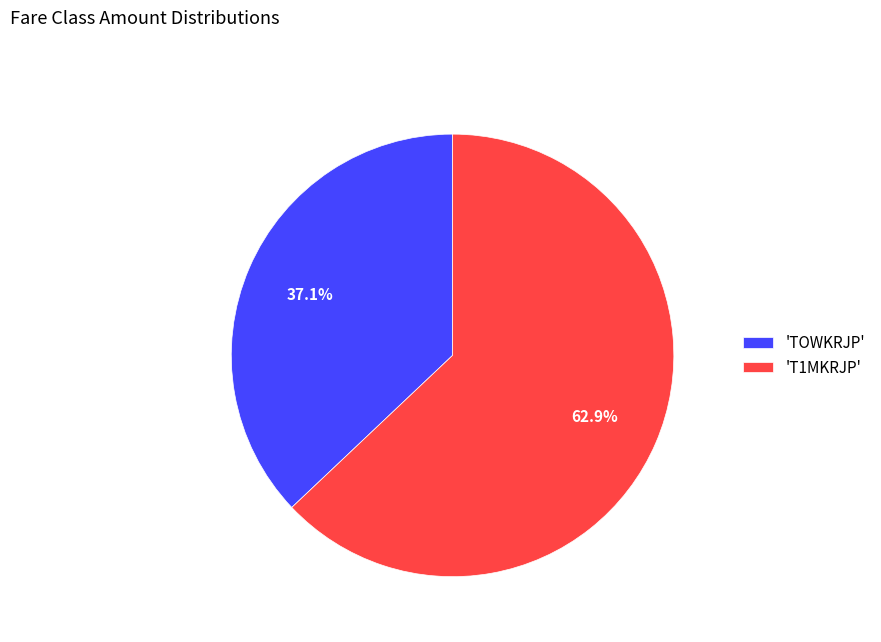

Rank the categories by value from highest to lowest.

'T1MKRJP', 'TOWKRJP'